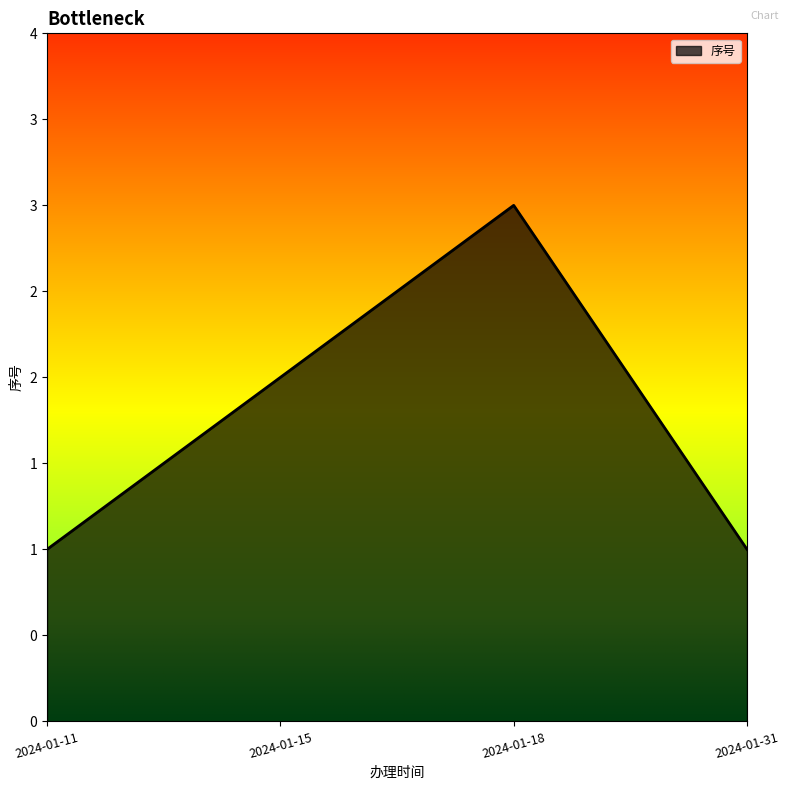

Where is the data nearest to the value 2?

2024-01-15